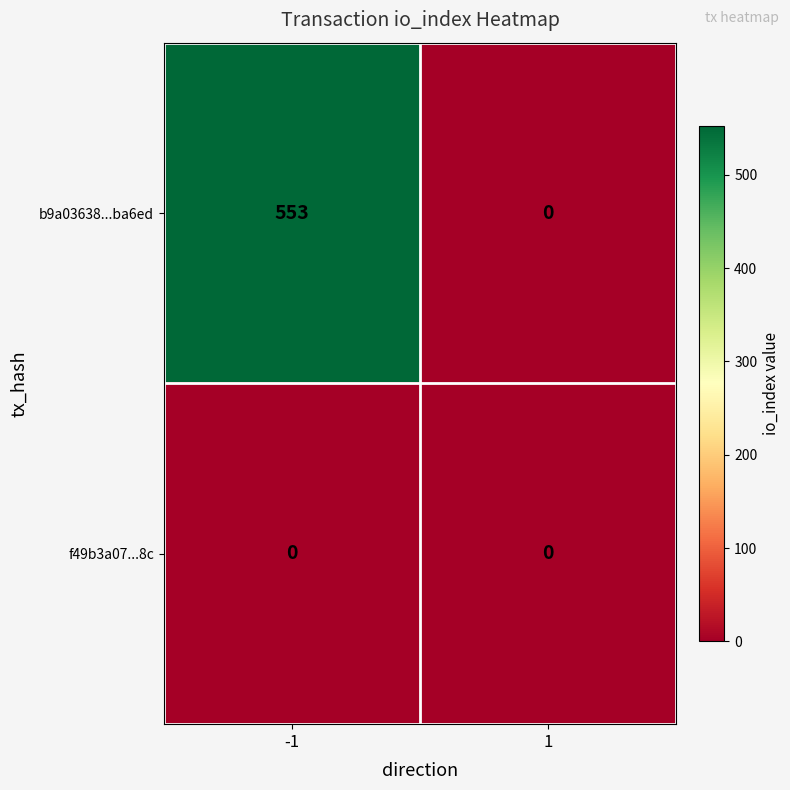

What is the approximate value of b9a03638...ba6ed at -1, to the nearest 10?

550